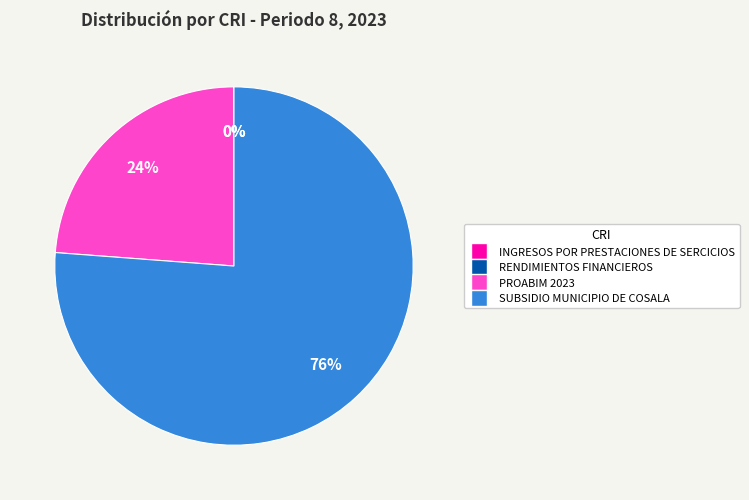

To the nearest percent, what is the difference between the largest and smallest slice percentages?

76%